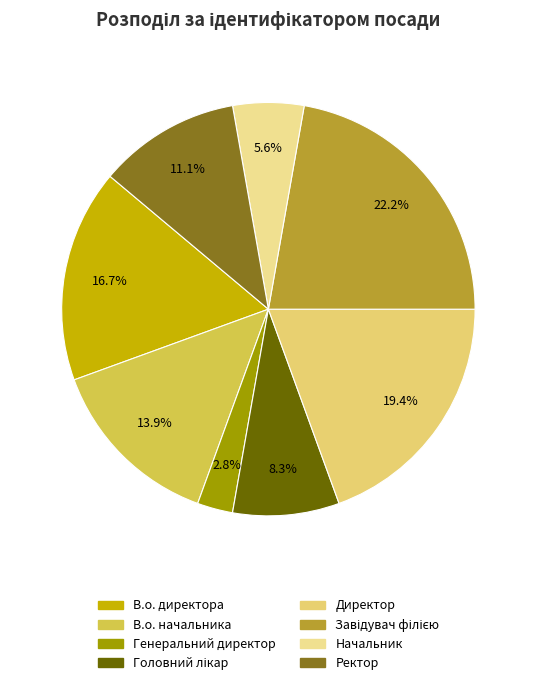

What percentage is the Завідувач філією slice, to the nearest percent?

22%